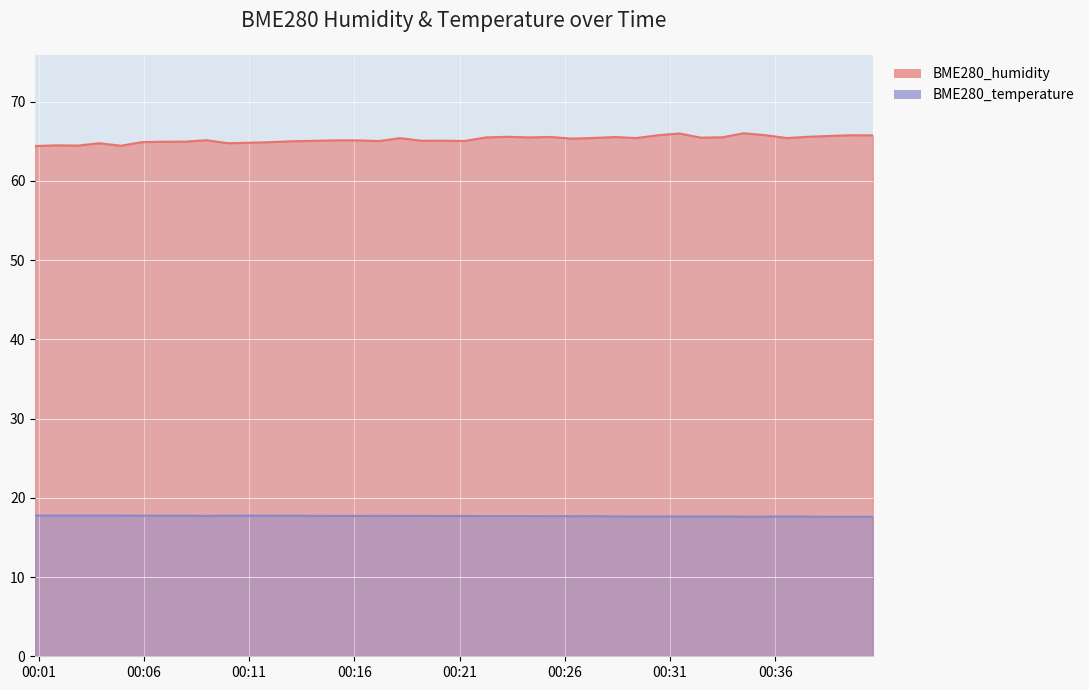

What is the sum of the BME280_temperature values at 2024/01/25 00:25:18 and 2024/01/25 00:16:08?

35.4